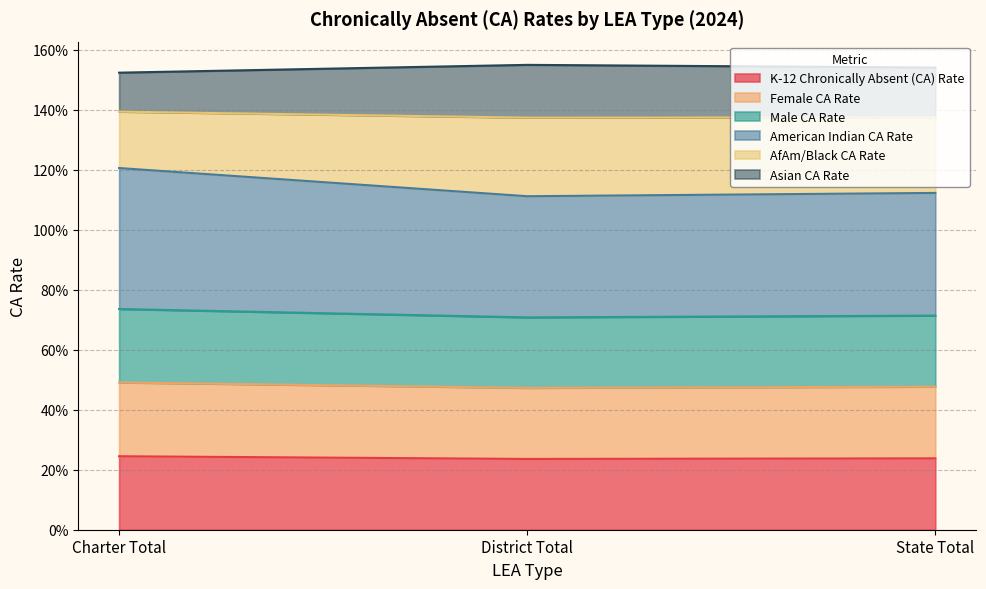

What is the label of the 3rd point from the right?

Charter Total